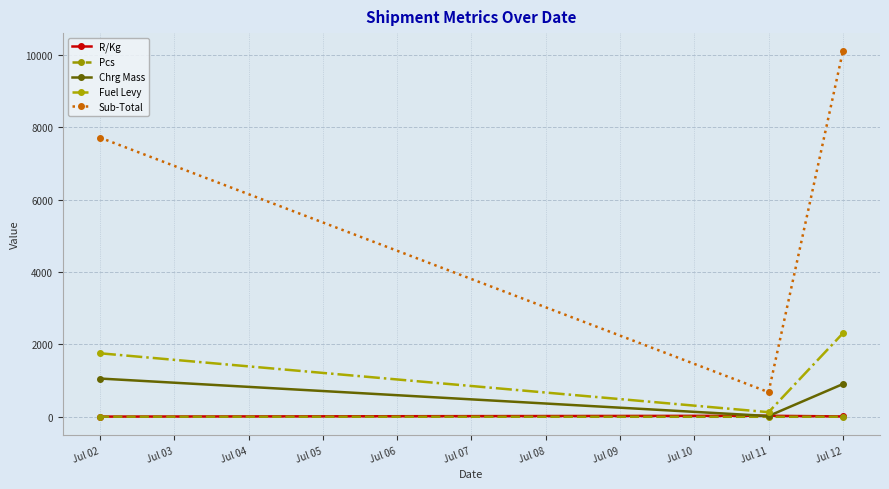

The value of Fuel Levy at Jul 02 is 463.0. True or false?

False